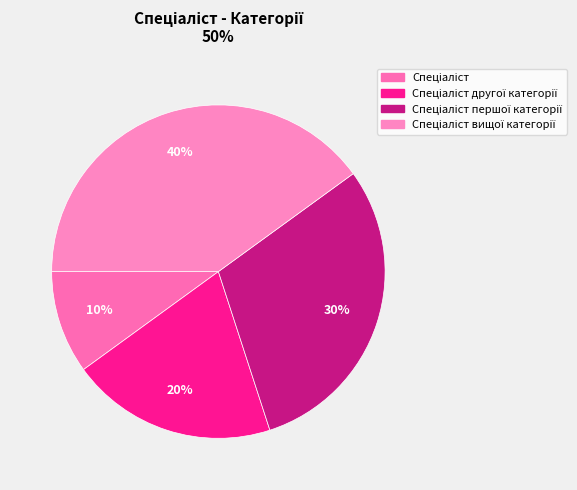

How many segments does this pie chart have?

4